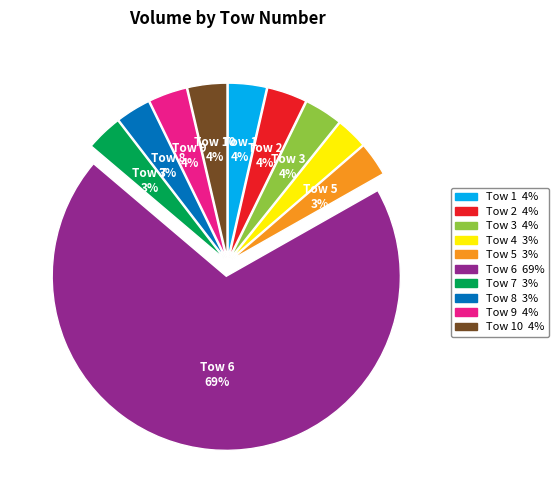

Is there a majority slice in this chart?

Yes